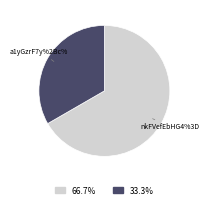

To the nearest percent, what portion does a1yGzrF7y%2Bc%3D represent?

33%